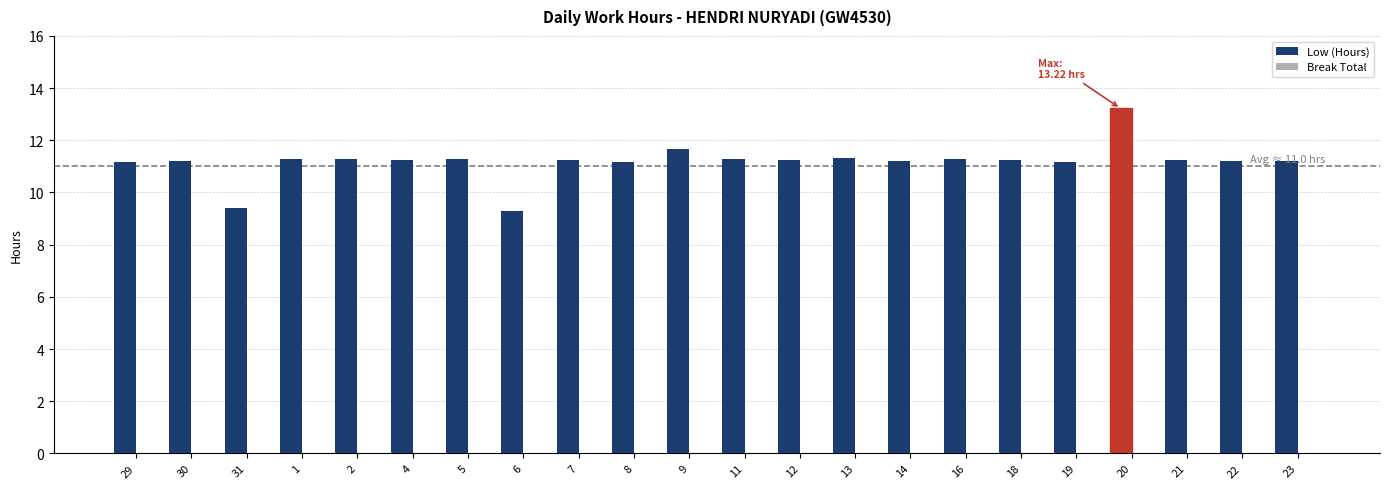

How many bars are there in total?

22